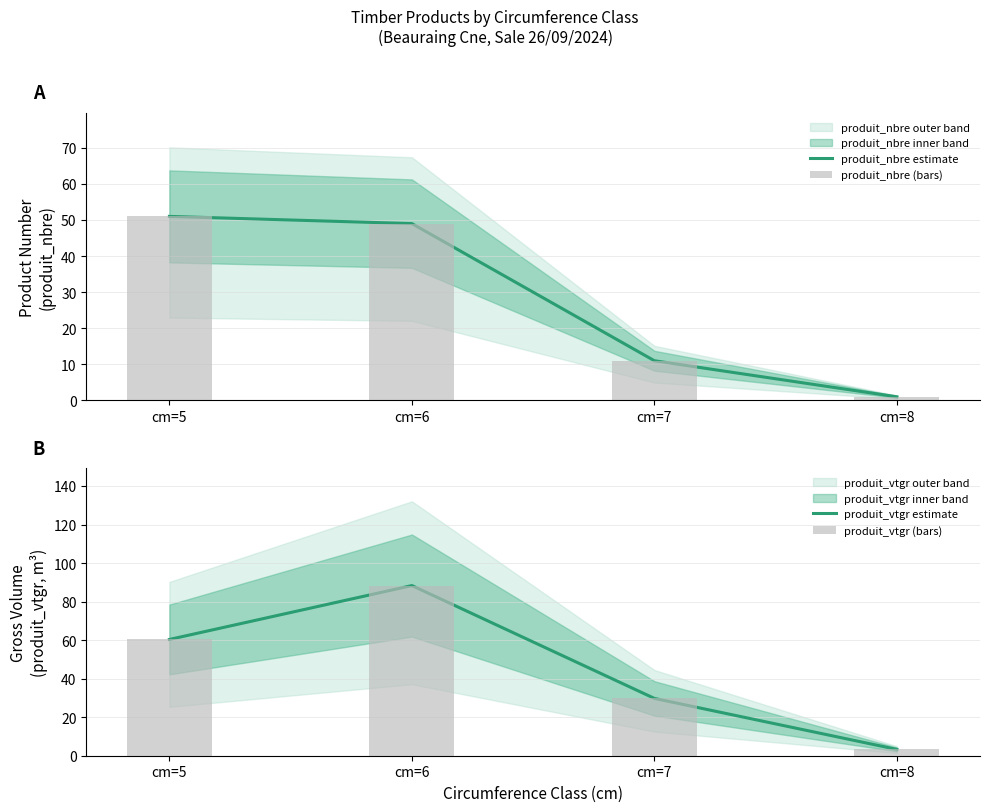

What is the difference between the maximum and second lowest values in the produit_nbre estimate series?

40.0